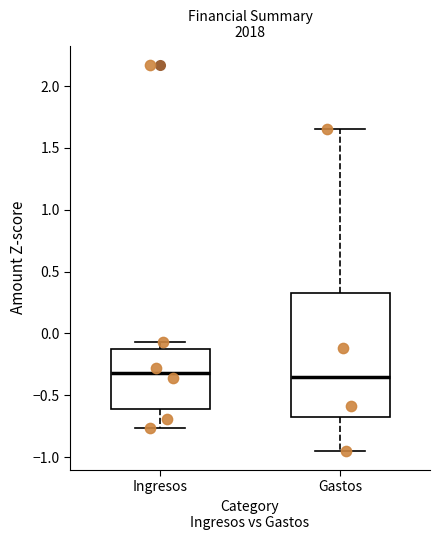

Reading left to right, transcribe this box plot: for each box, give where its median line is, the range the box spans, and where its two whiskers end, as read against the y-axis. The values are not printed on the chart, so give them approximately, as read against the axis.

Ingresos: median -0.30, box -0.60 to -0.10, whiskers -0.75 to -0.05
Gastos: median -0.35, box -0.70 to 0.35, whiskers -0.95 to 1.65